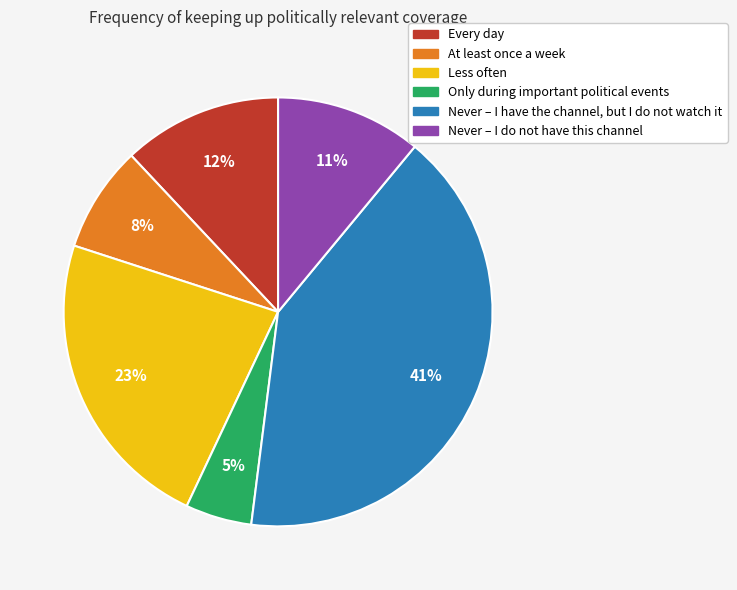

To the nearest percent, what is the difference between the largest and smallest slice percentages?

36%